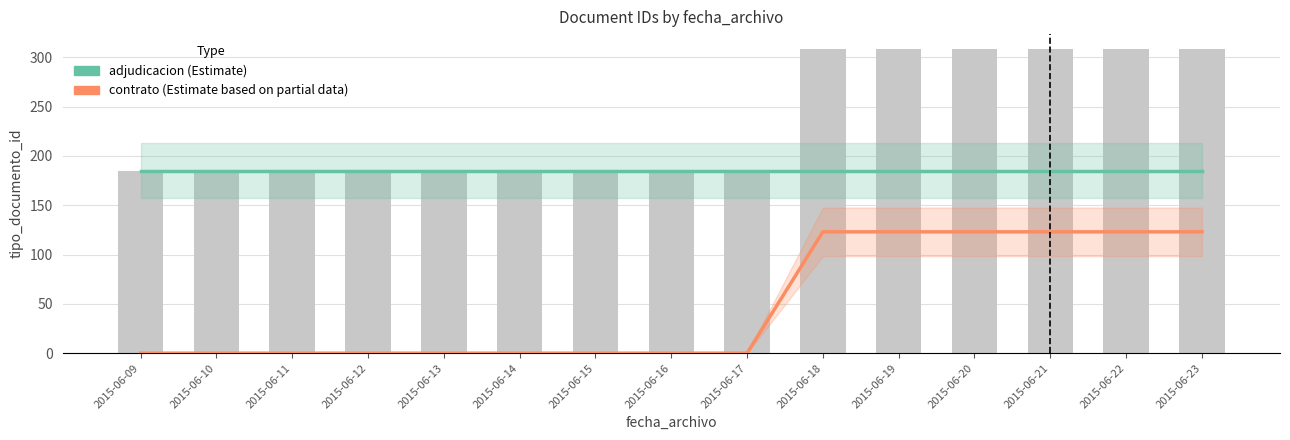

Does the chart contain any negative values?

No